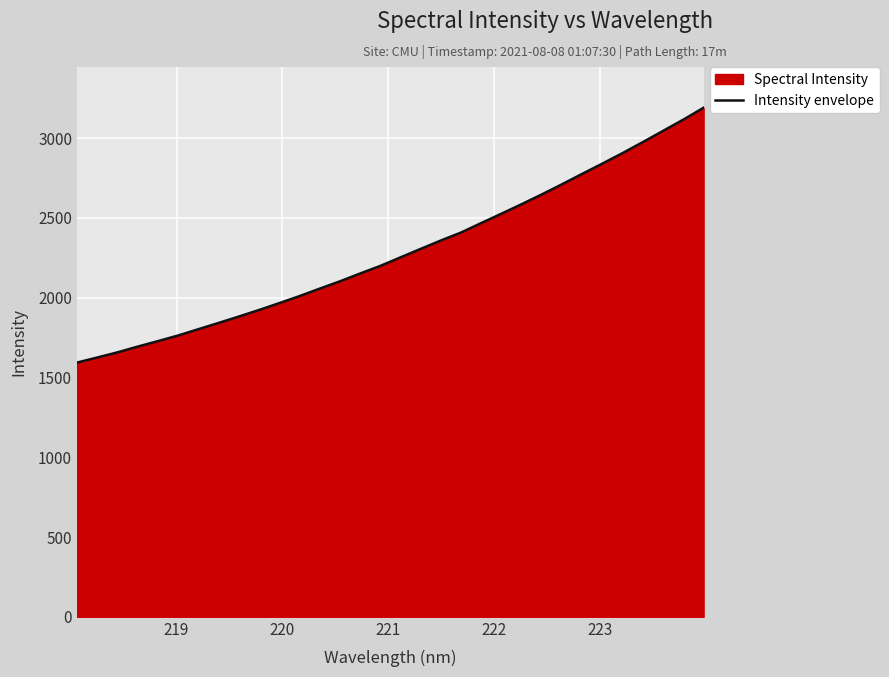

What is the difference between the maximum and minimum values?

1597.5